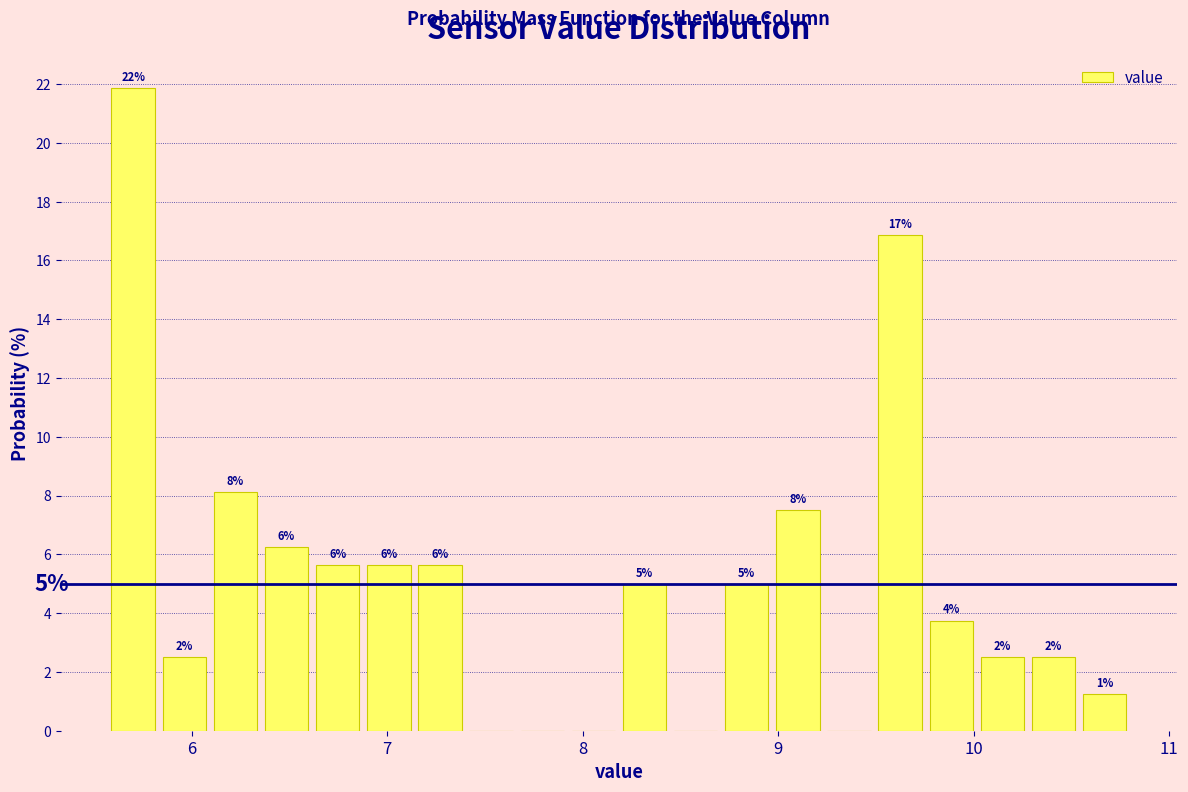

Around what value on the x-axis is the tallest bar? Give the approximate position of its centre, as read against the axis.

5.7